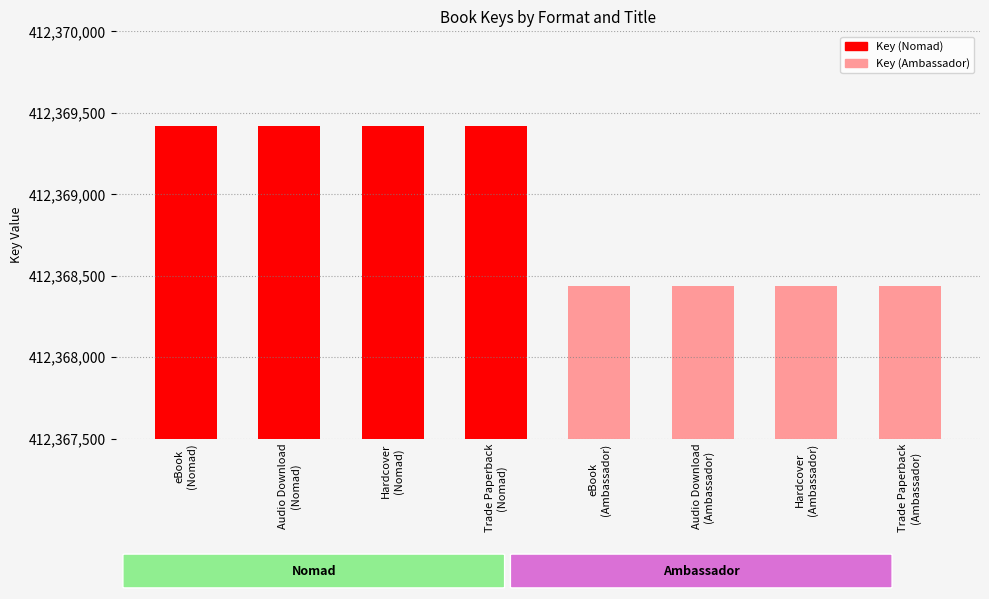

Reading left to right, what are all the values shown in this chart?

412369419	412369419	412369419	412369419	412368435	412368435	412368435	412368435